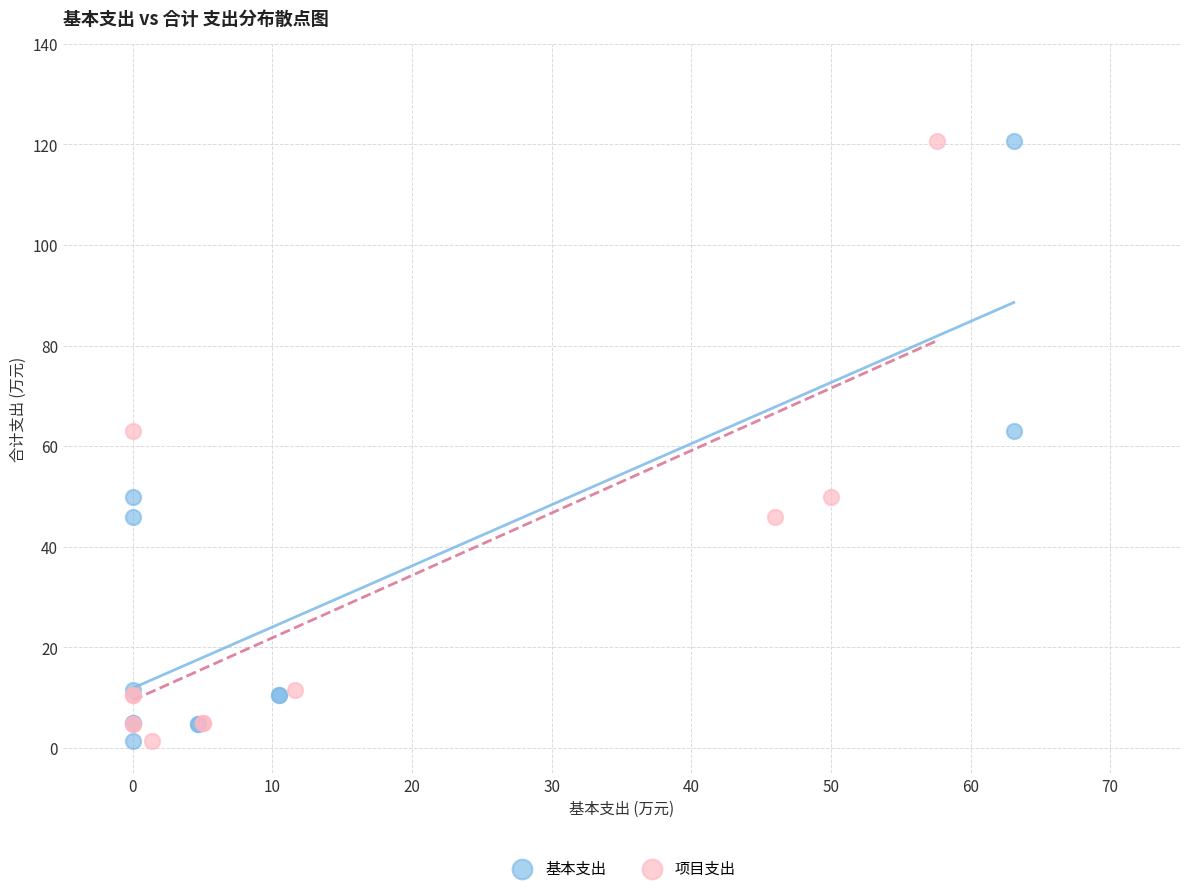

What are all the series names shown in the legend?

基本支出, 项目支出